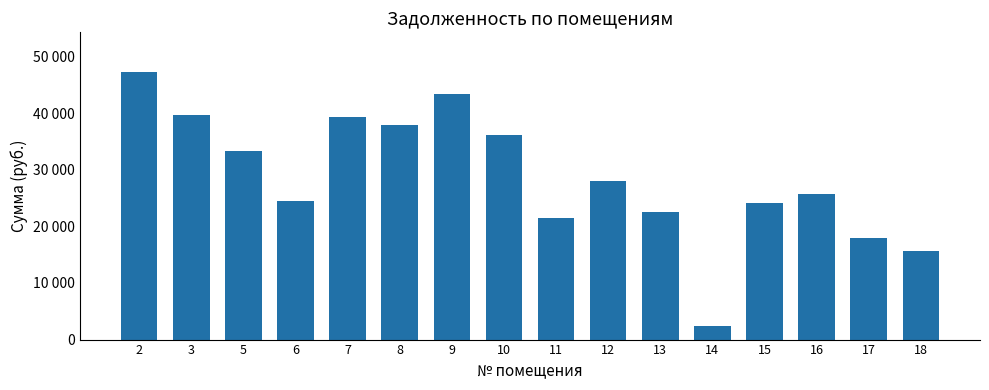

Does the chart contain any negative values?

No